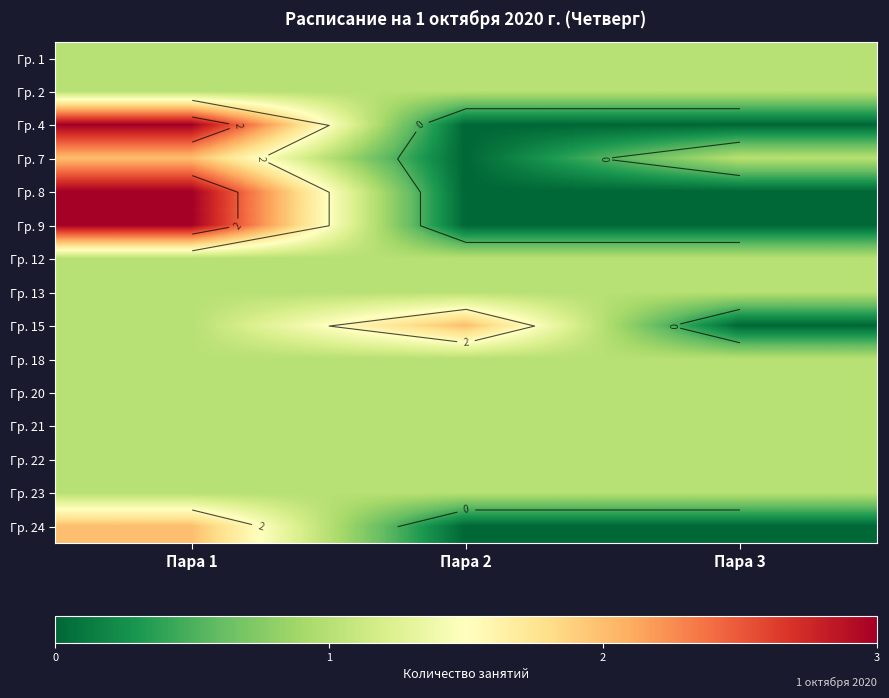

True or false: Гр. 8 has a value of 3 at Пара 1.

True